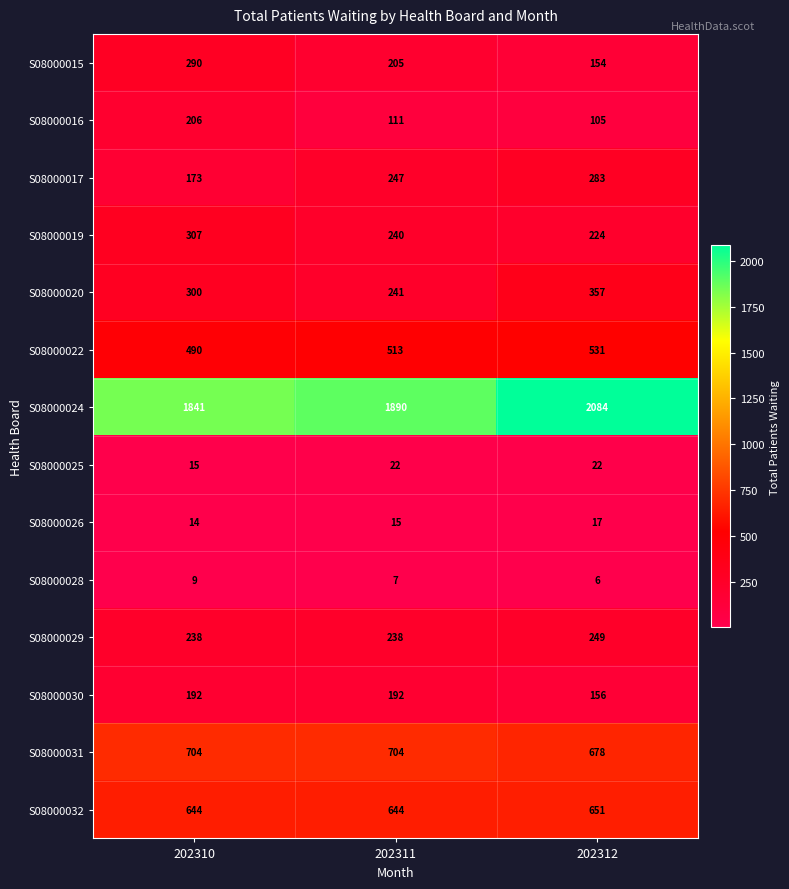

Count the number of data series in this chart.

14